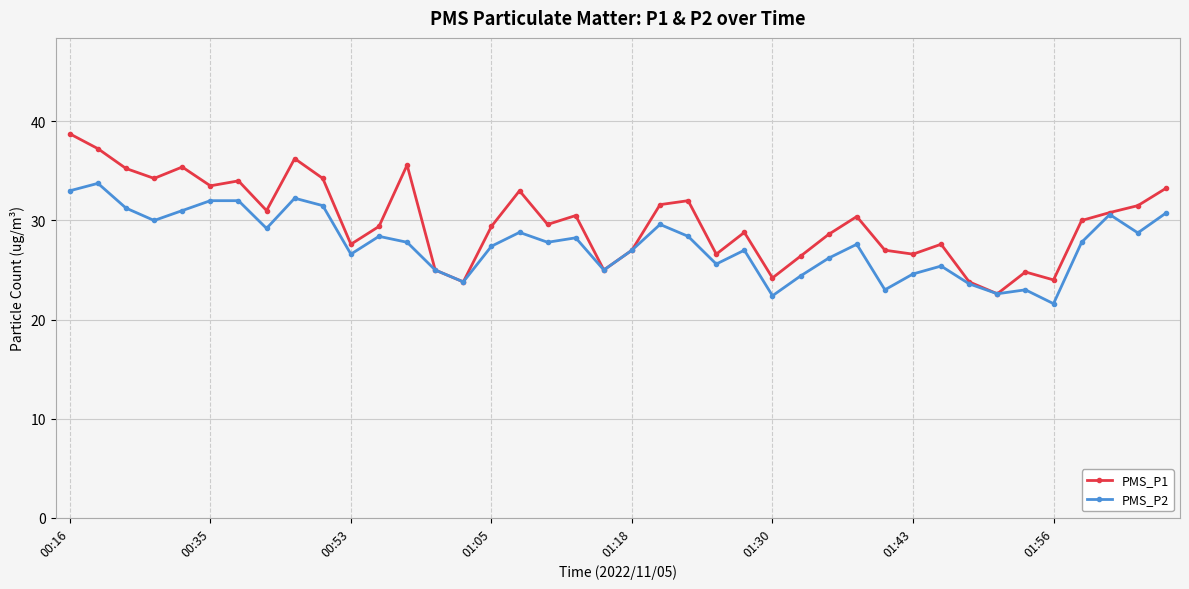

At how many categories does at least one series exceed 37?

2